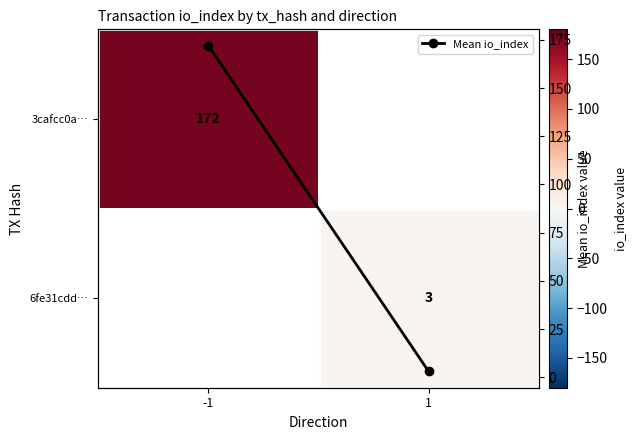

Rank the series by their maximum value, from lowest to highest.

3cafcc0a…, 6fe31cdd…, Mean io_index